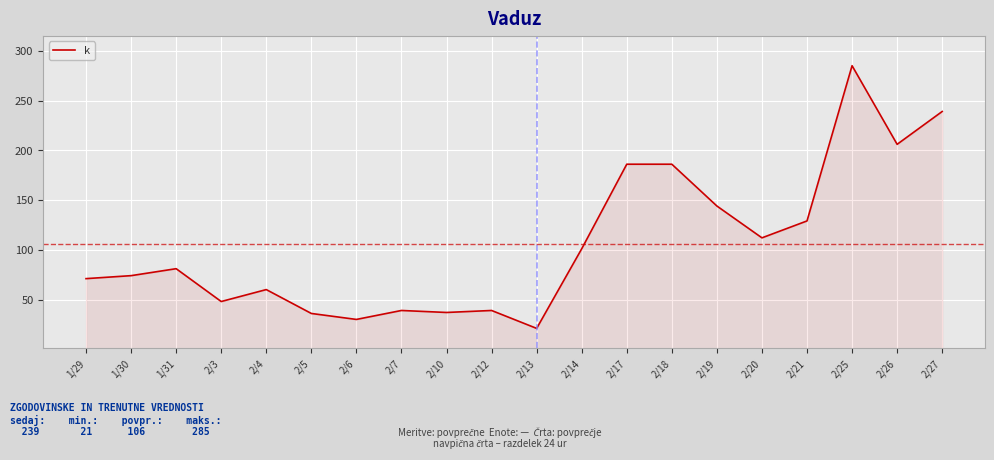

What is the sum of the values at 2/7 and 2/6?

69